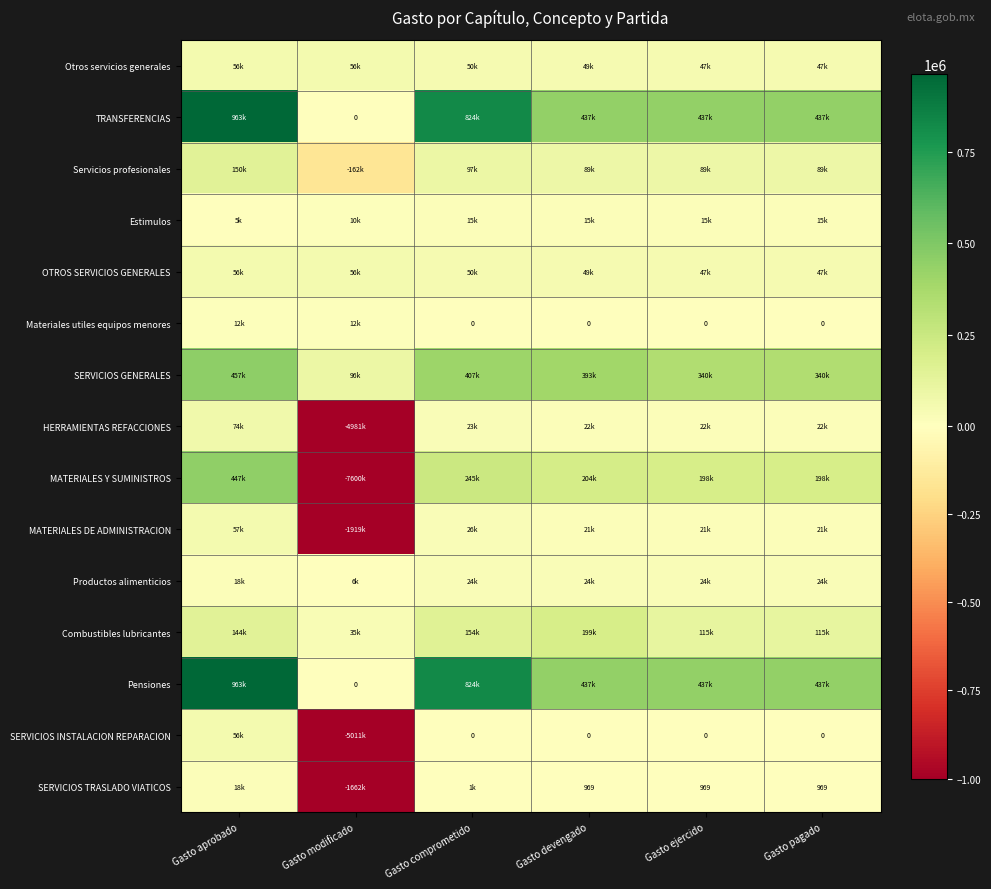

List the series in order of their peak value, lowest first.

Materiales utiles equipos menores, Estimulos, SERVICIOS TRASLADO VIATICOS, Productos alimenticios, Otros servicios generales, OTROS SERVICIOS GENERALES, SERVICIOS INSTALACION REPARACION, MATERIALES DE ADMINISTRACION, HERRAMIENTAS REFACCIONES, Servicios profesionales, Combustibles lubricantes, MATERIALES Y SUMINISTROS, SERVICIOS GENERALES, TRANSFERENCIAS, Pensiones